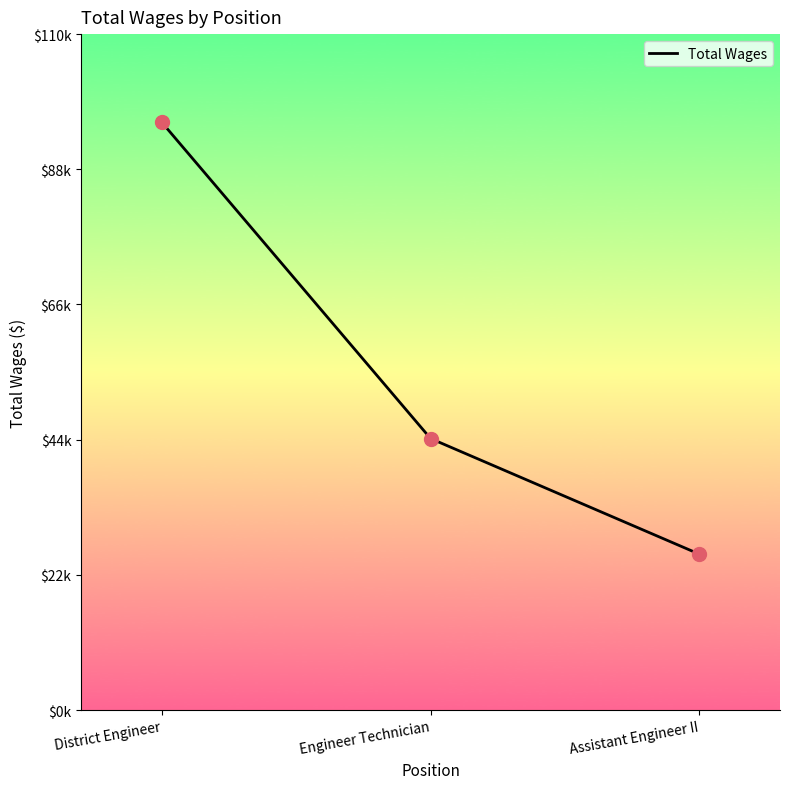

What is the change in value from Engineer Technician to Assistant Engineer II?

-18877